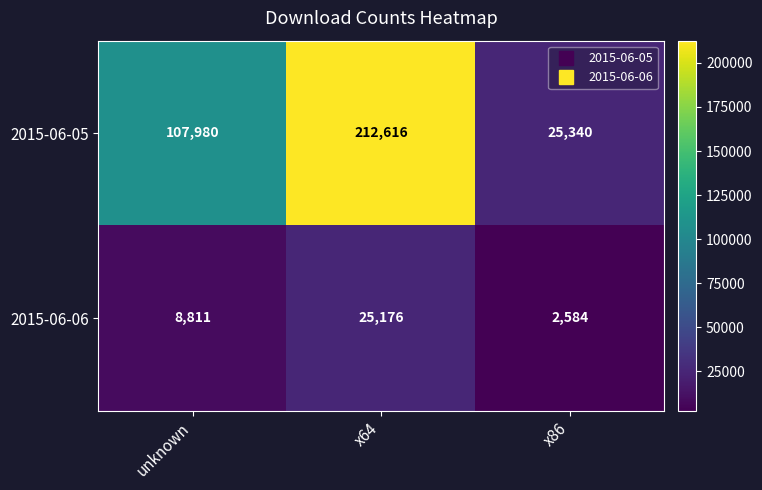

Is it true that 2015-06-05 equals 25340 at x86?

True